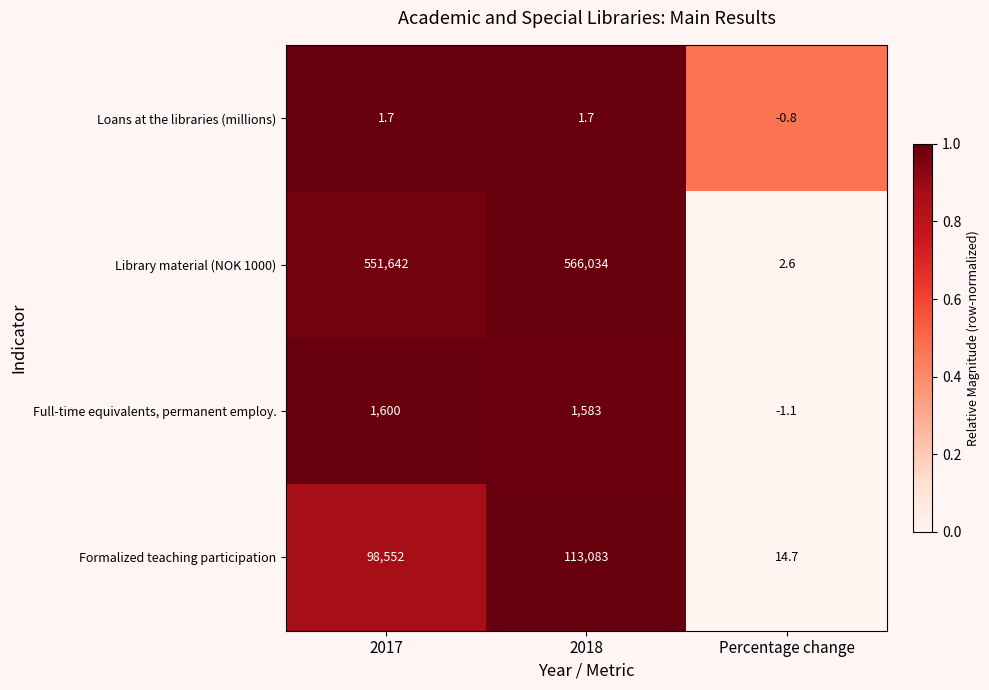

How many categories are shown in the chart?

3